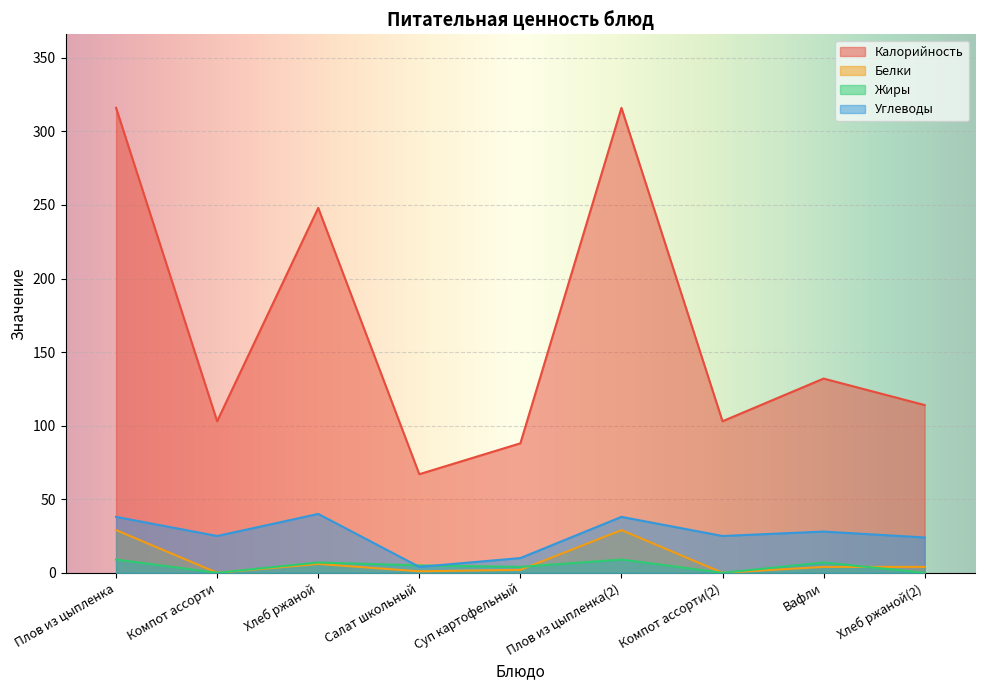

How many interior local peaks does the Жиры series have?

3